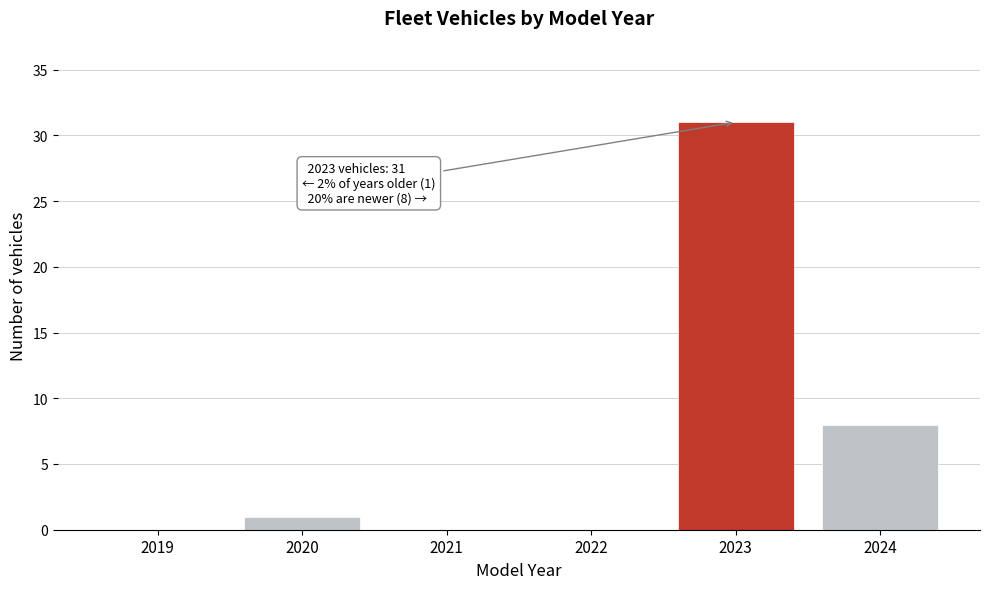

Reading left to right, extract all data points from this chart.

2019=0	2020=1	2021=0	2022=0	2023=31	2024=8